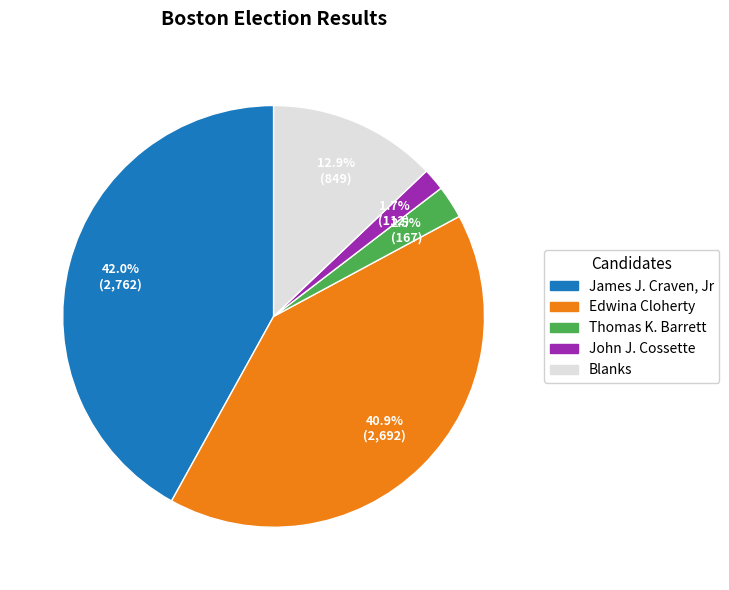

Approximately how many times larger is the value at Blanks compared to James J. Craven, Jr?

0.3